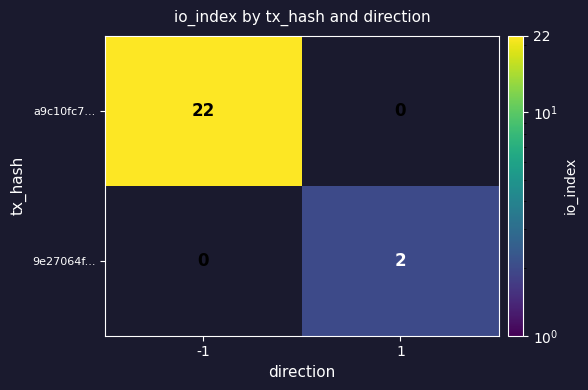

Is the value of a9c10fc7... at -1 greater than the value of 9e27064f... at 1?

Yes